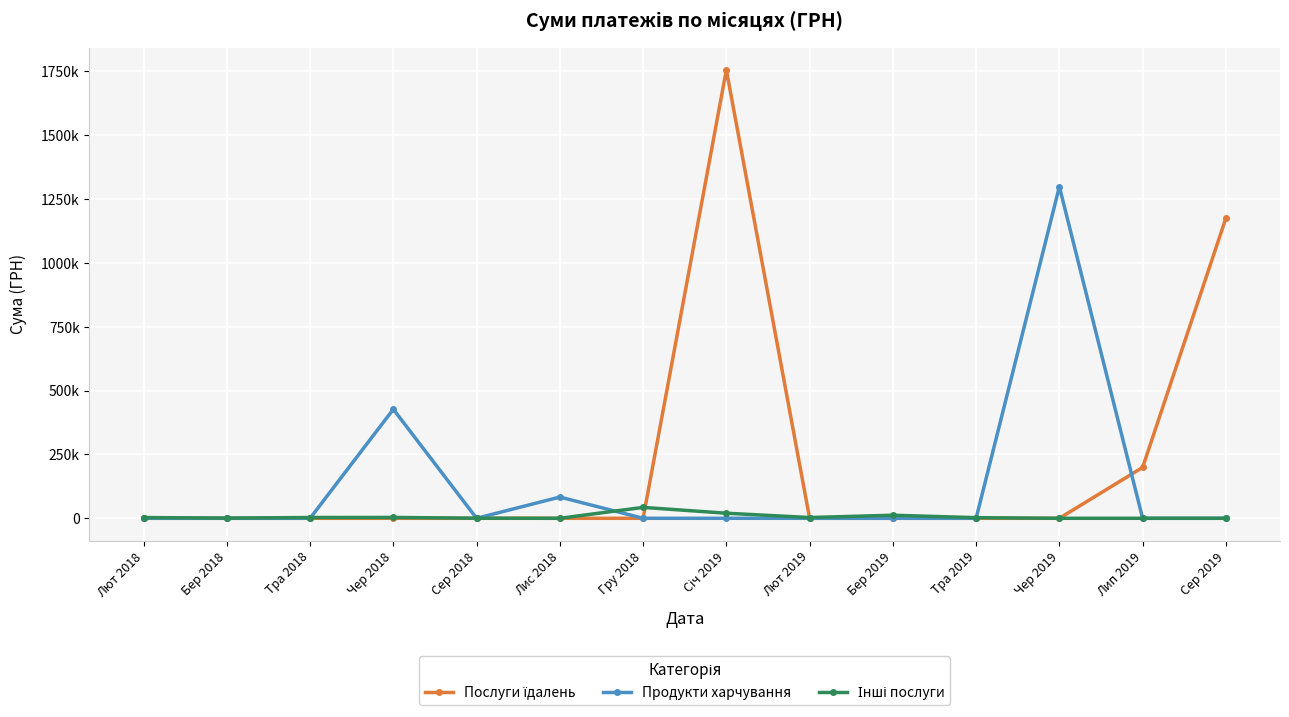

Is it true that Послуги їдалень equals 0.0 at Лют 2018?

True